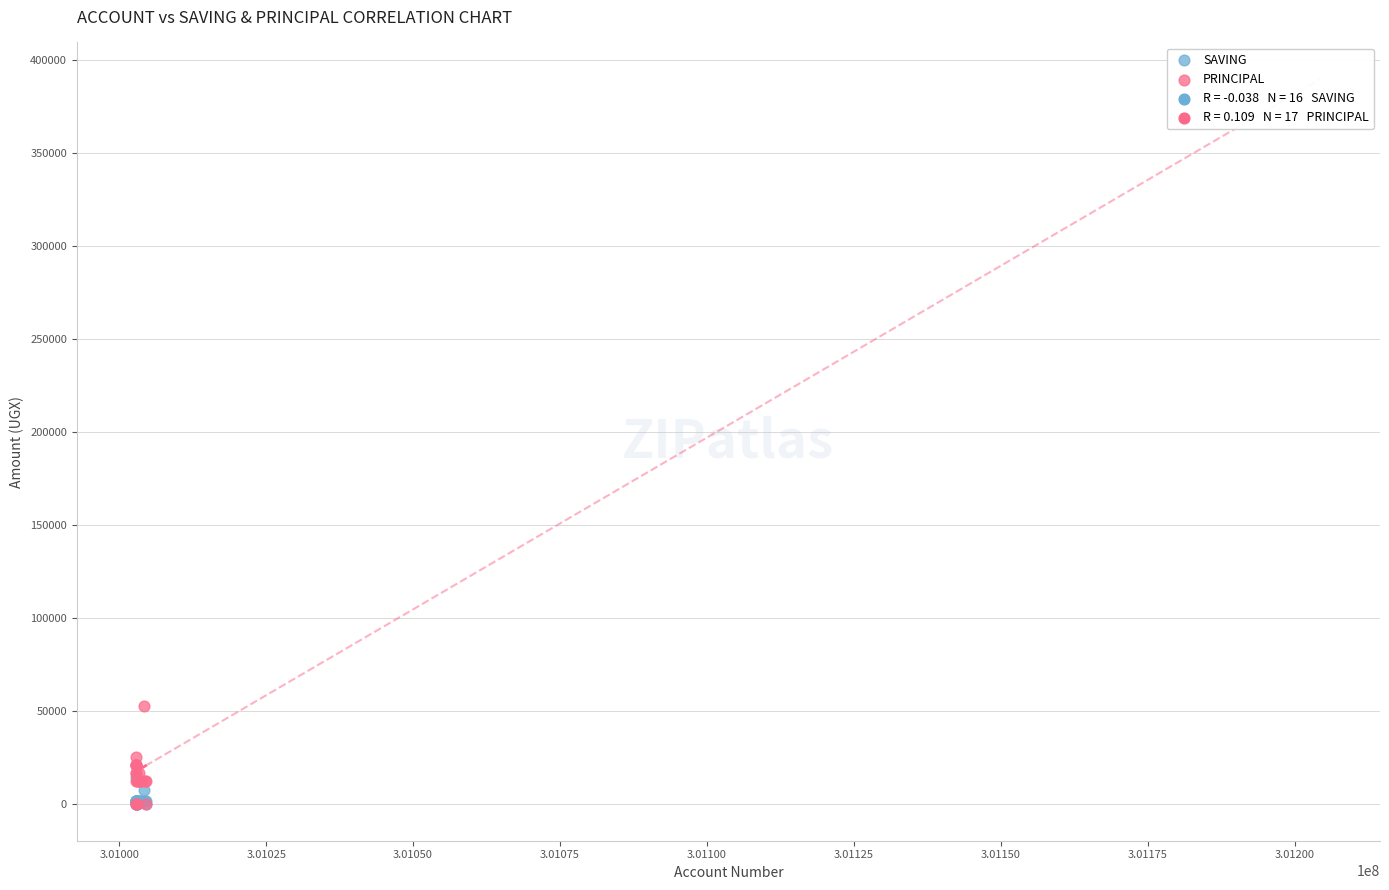

Which series reaches the maximum Y coordinate?

PRINCIPAL